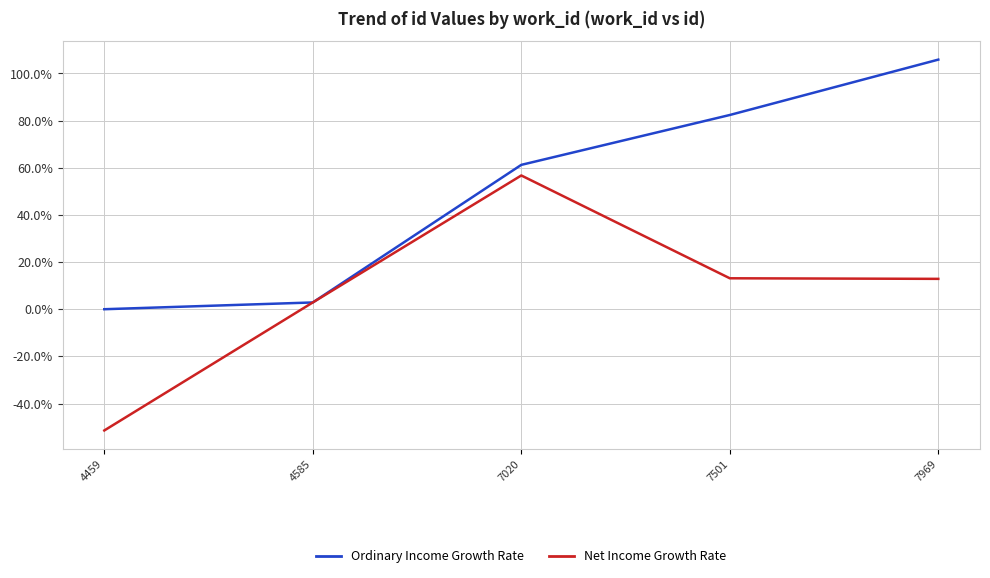

What is the total value across all series at 7969?

118.7